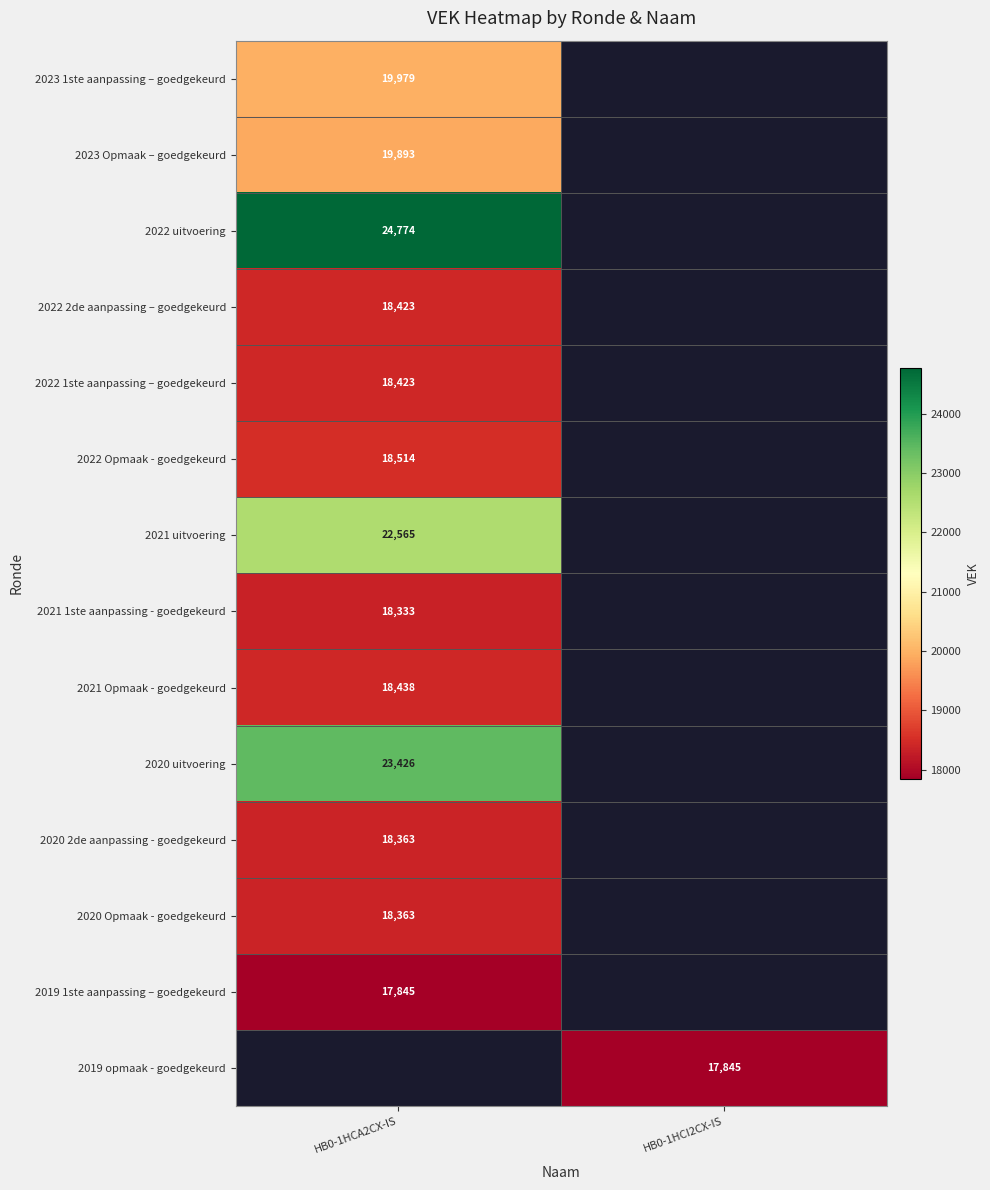

The 2022 Opmaak - goedgekeurd series shows 18514 at HB0-1HCA2CX-IS. True or false?

True